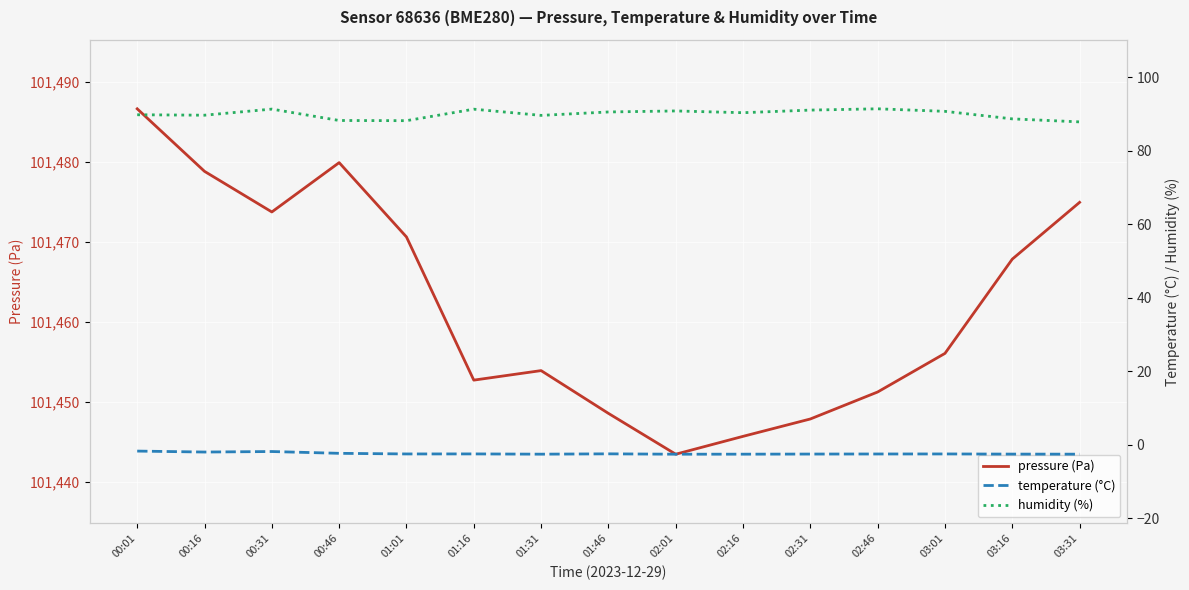

What is the spread (max minus min) of values at 03:01?

101458.6